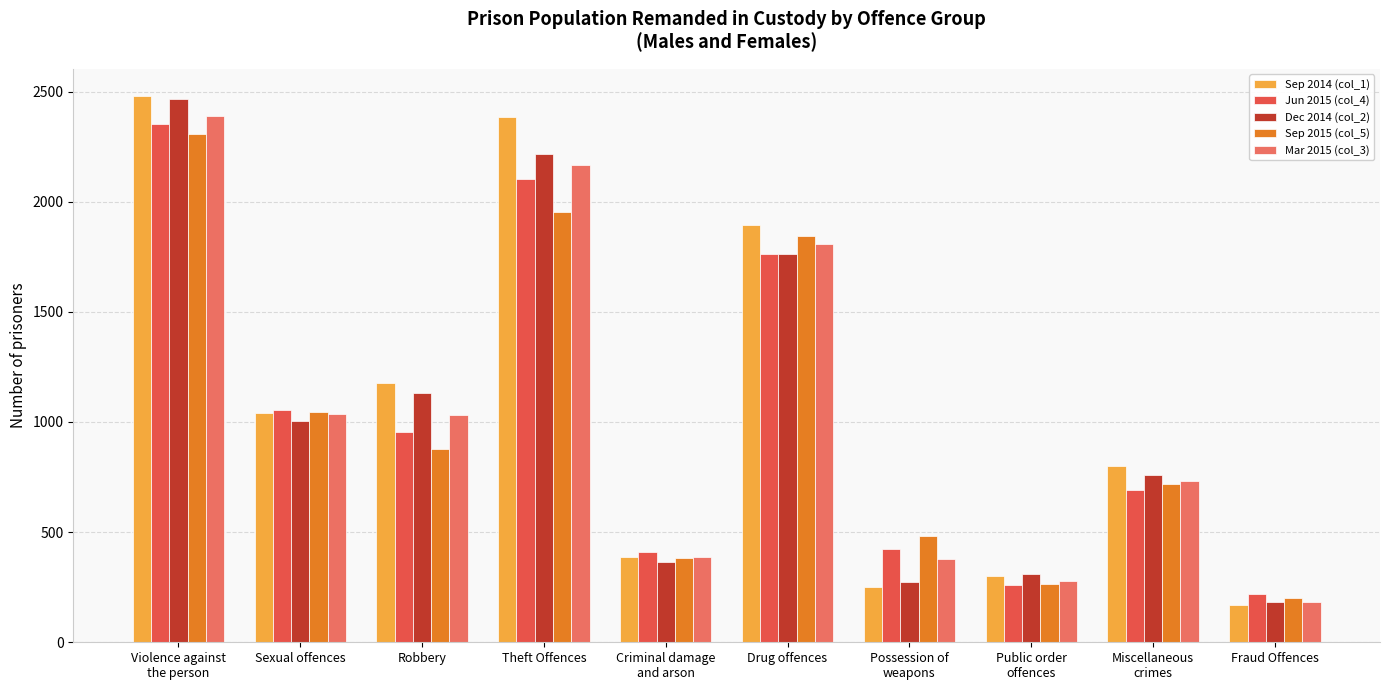

What are all the series names shown in the legend?

Sep 2014 (col_1), Jun 2015 (col_4), Dec 2014 (col_2), Sep 2015 (col_5), Mar 2015 (col_3)